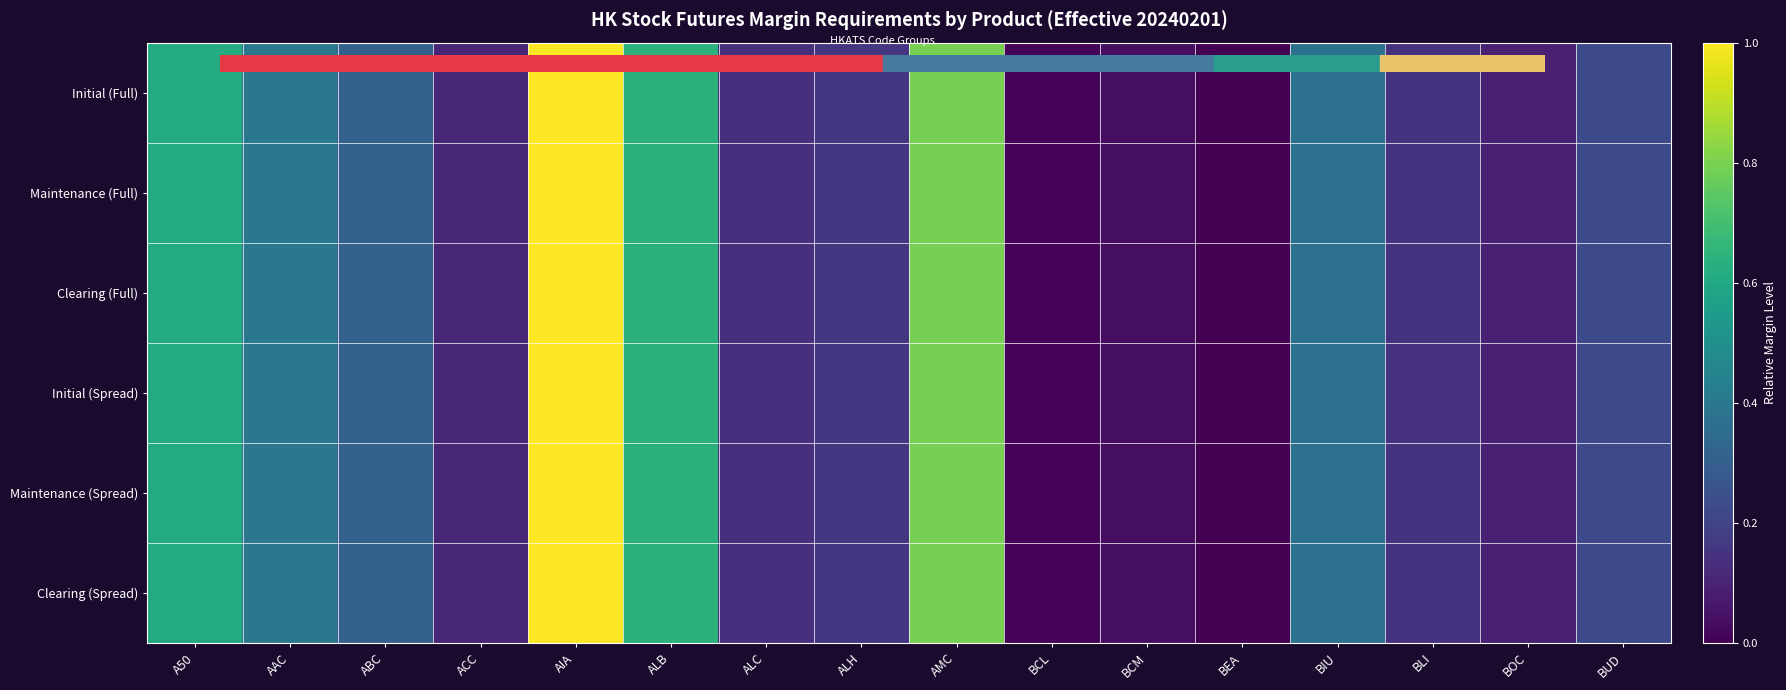

Which category has the highest value across all series?

AIA